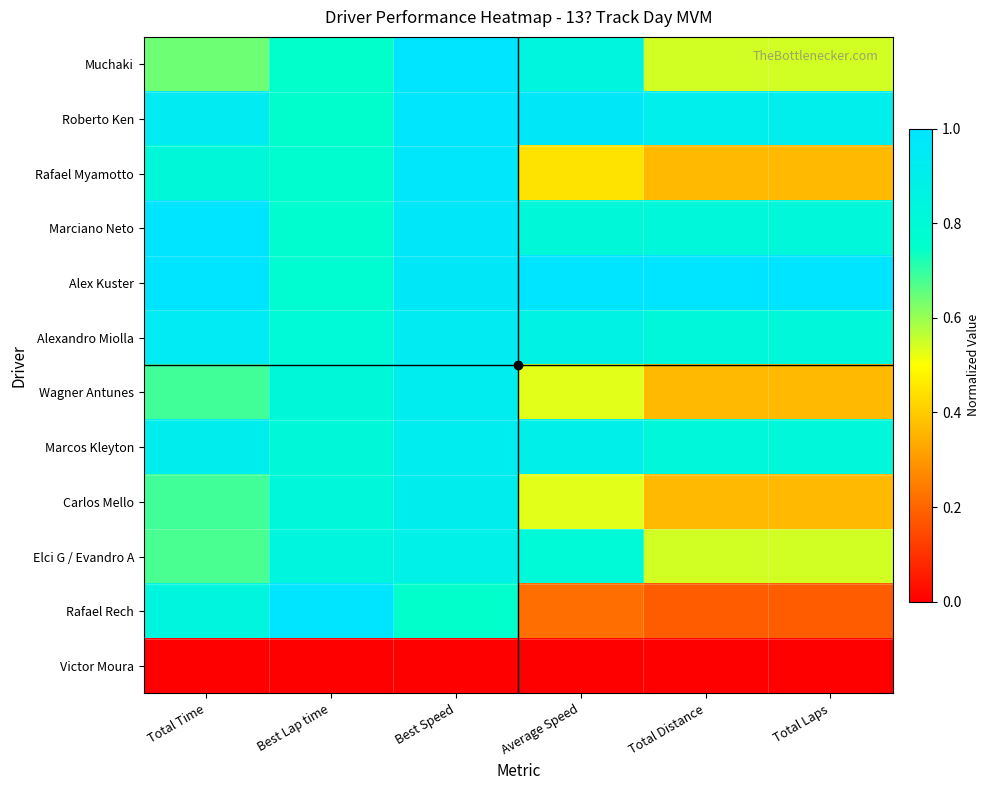

Which series has the largest total across all categories?

Alex Kuster